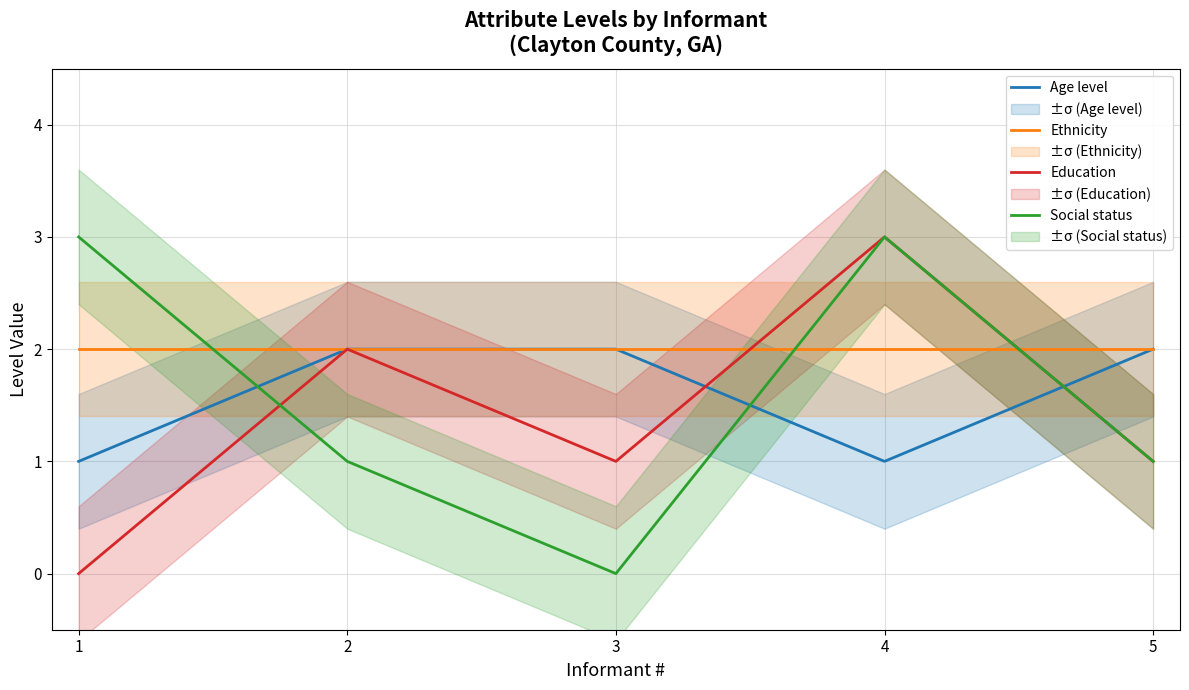

Which series has the widest spread of values?

Education